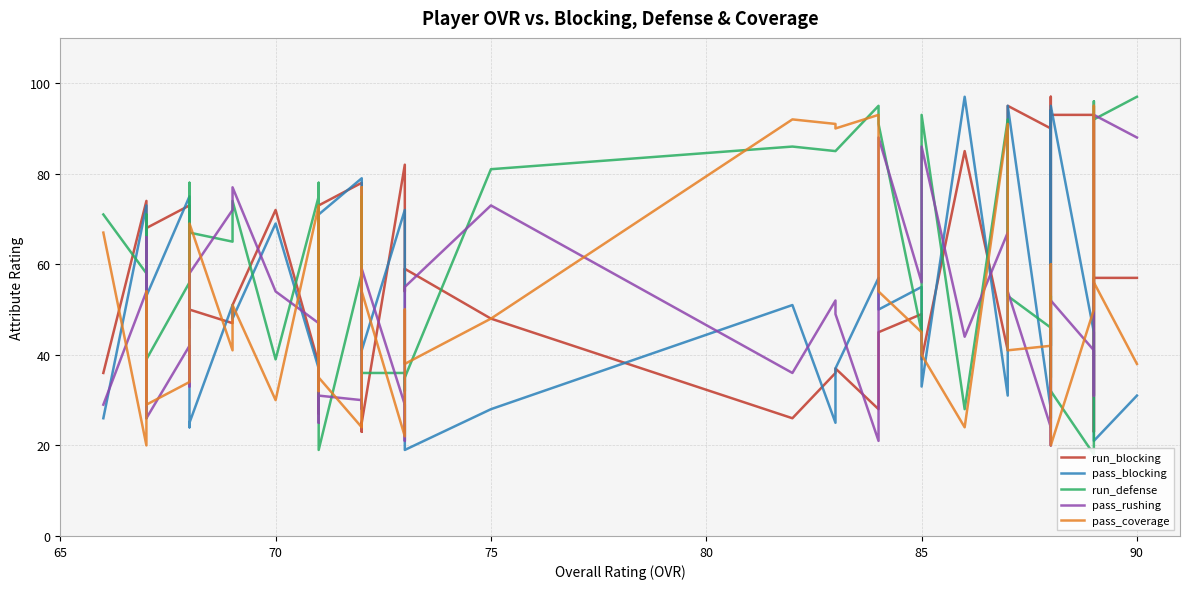

Which series has the largest range (max minus min)?

run_defense